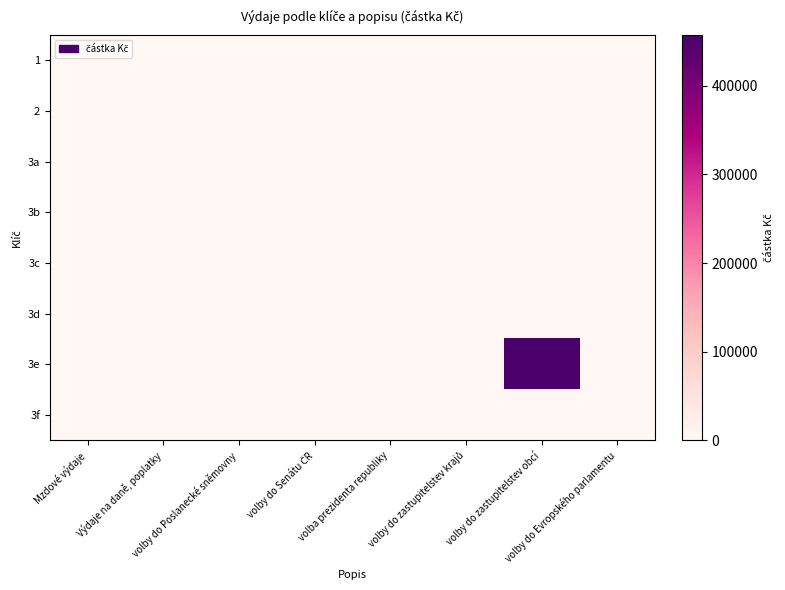

At how many categories does at least one series exceed 275456?

1